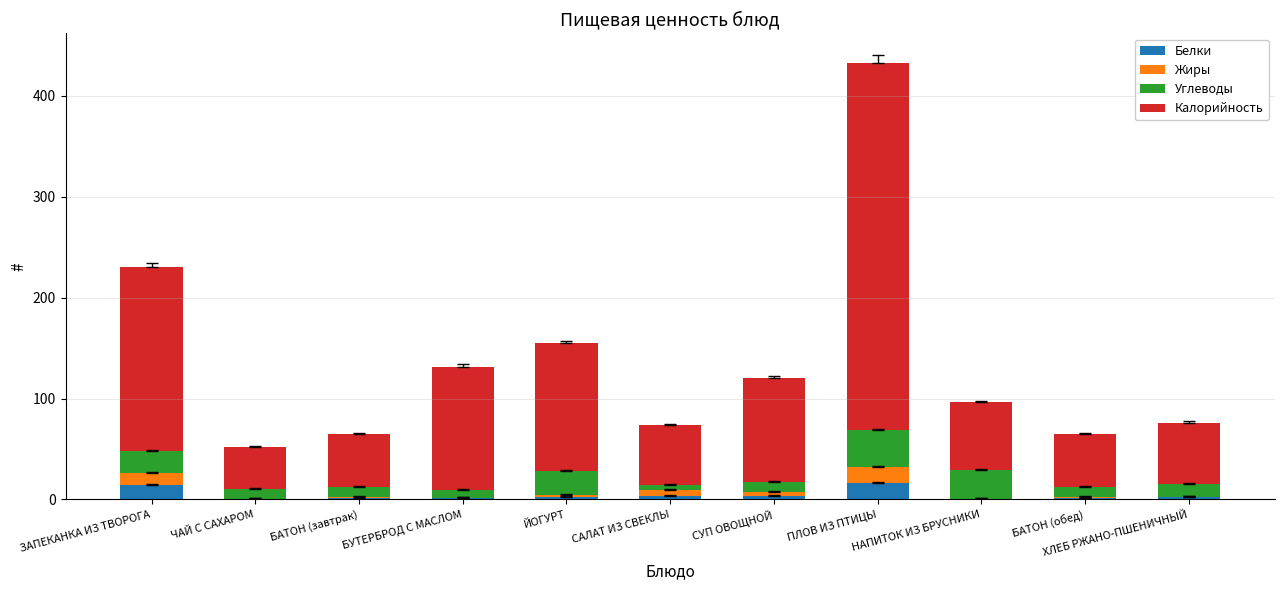

What is the maximum value for Белки?

16.2